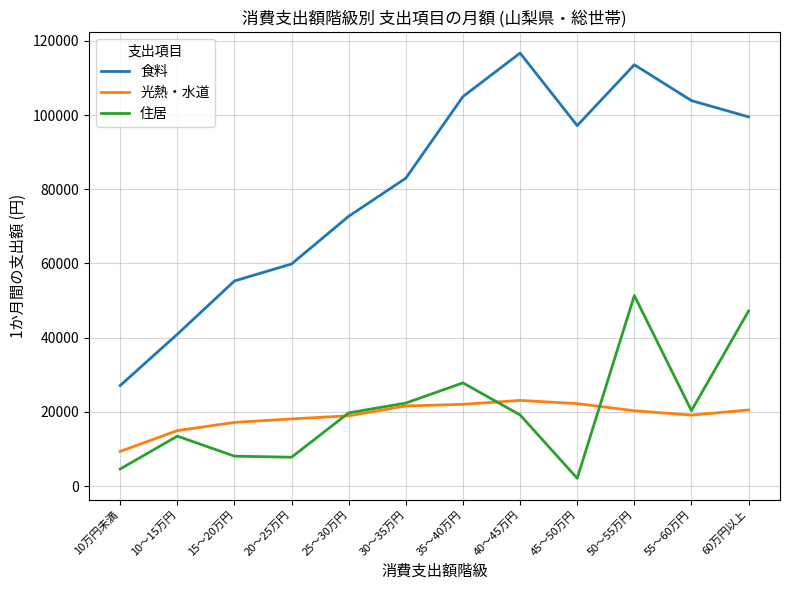

What value does the 食料 series have at 35～40万円?

104970